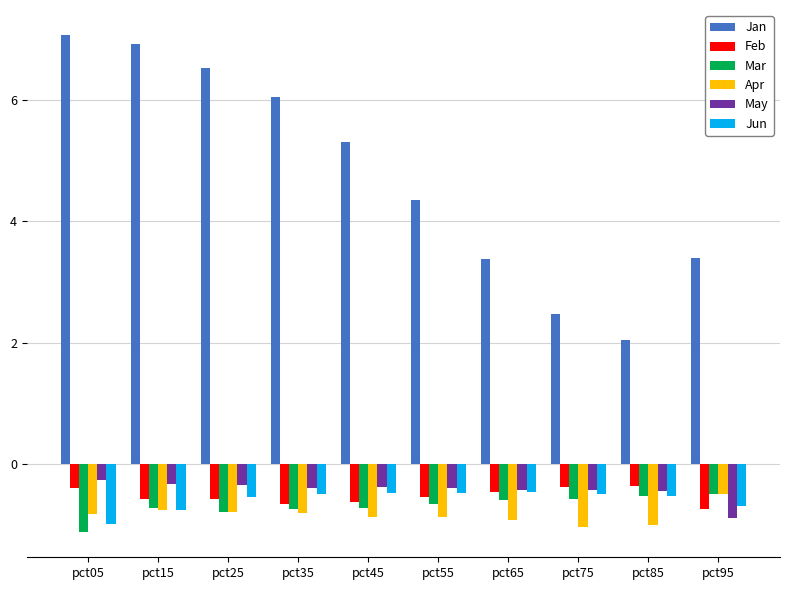

How many bars are there in each group?

6